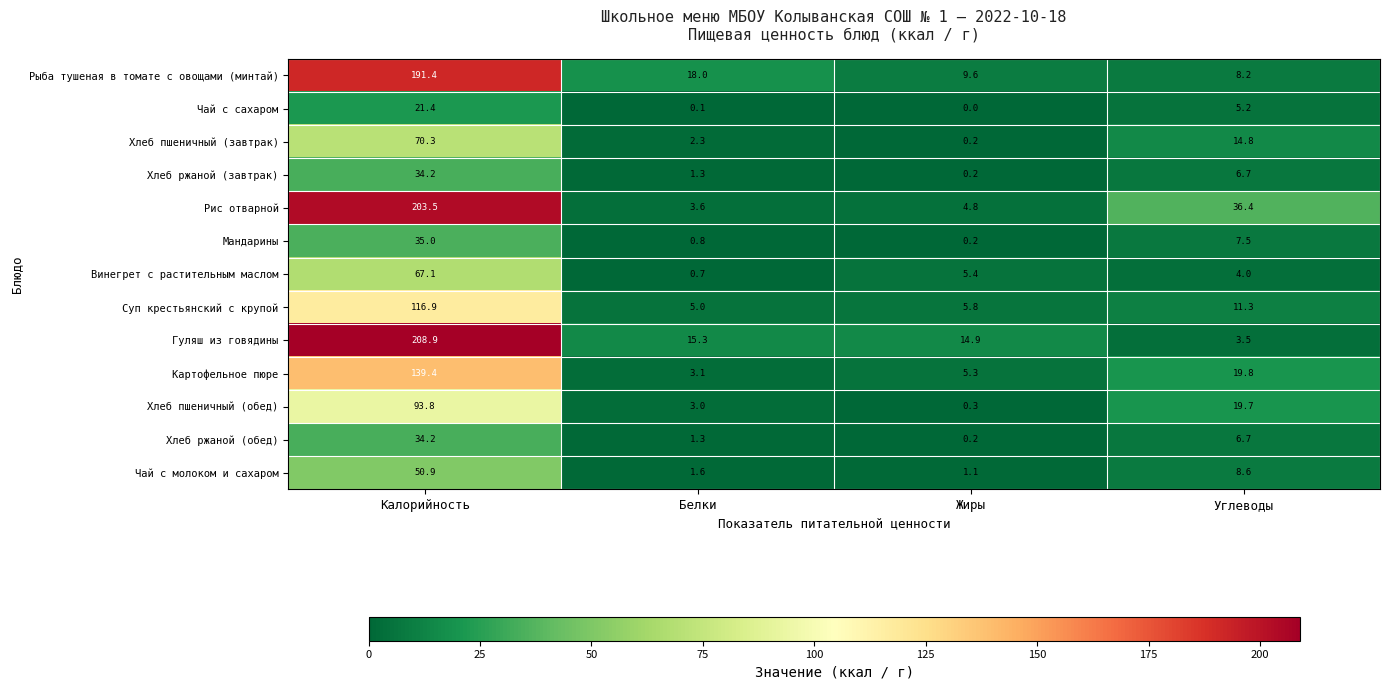

What is the highest value of the Картофельное пюре series?

139.4